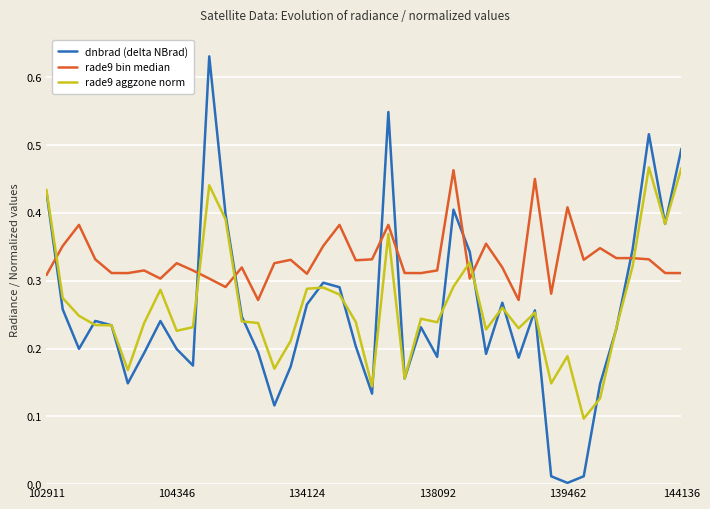

Which series has the largest total across all categories?

rade9 bin median